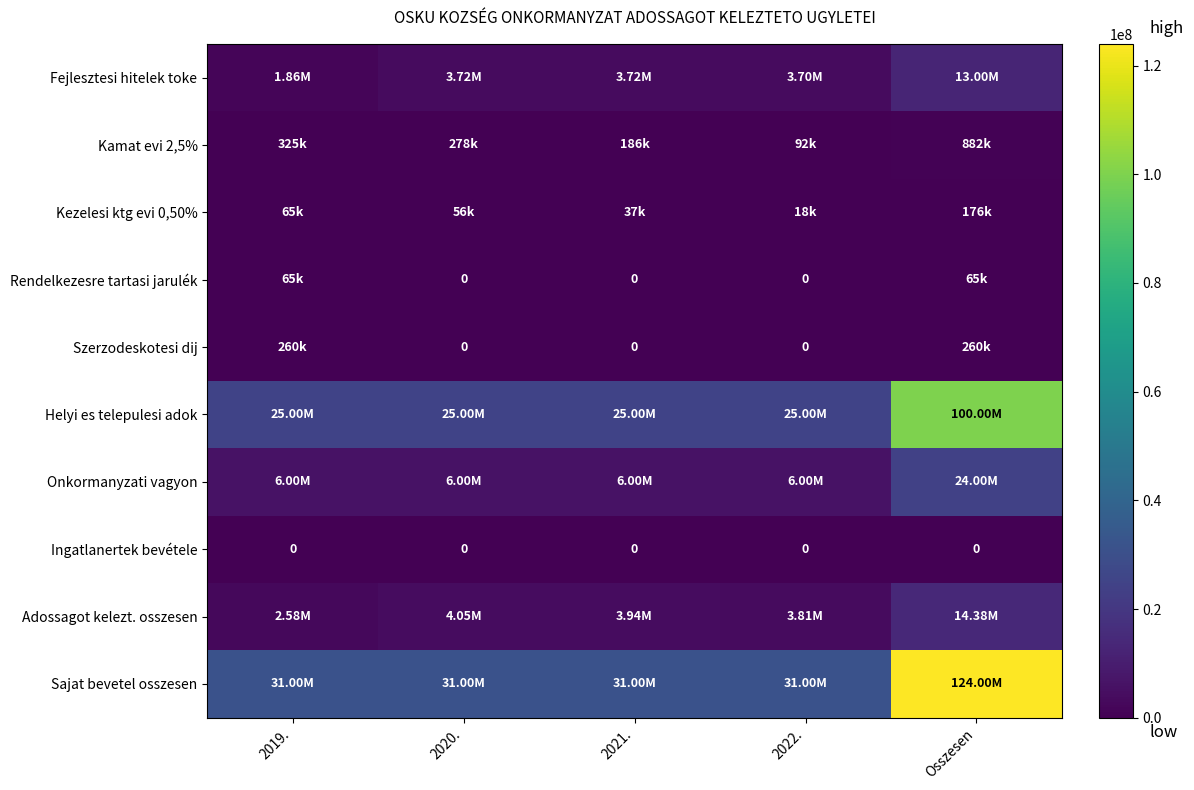

Between 2020. and Osszesen, which series saw the biggest shift?

Sajat bevetel osszesen